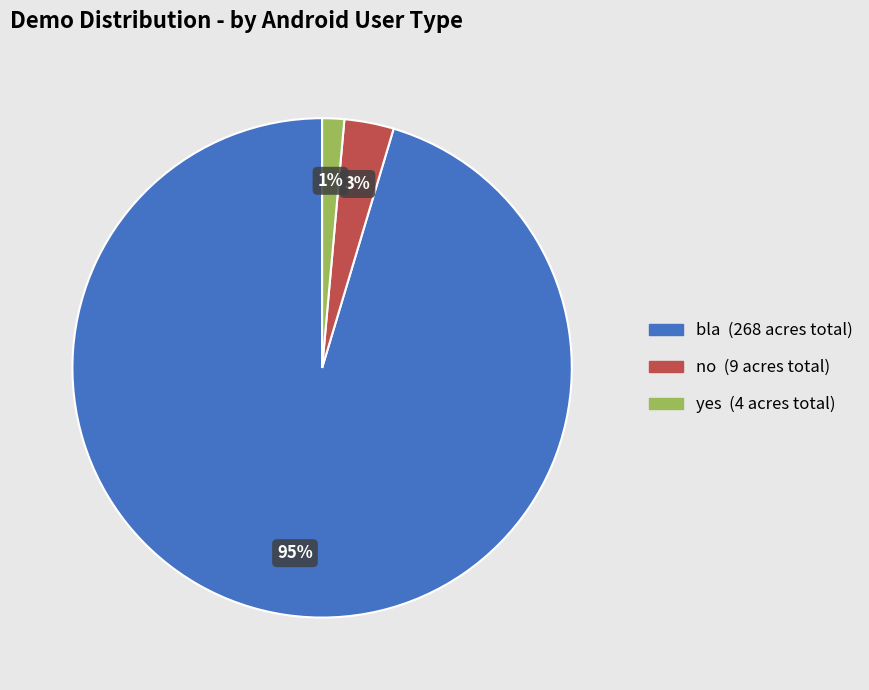

Is there a majority slice in this chart?

Yes